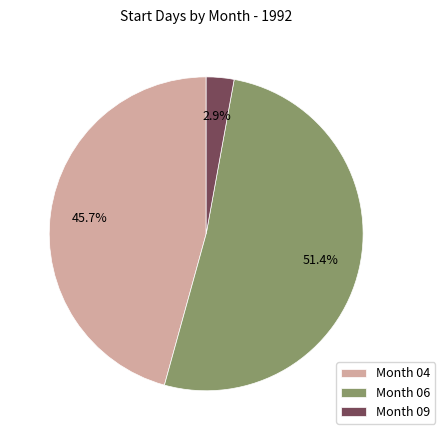

Is Month 09 the majority of the pie?

No